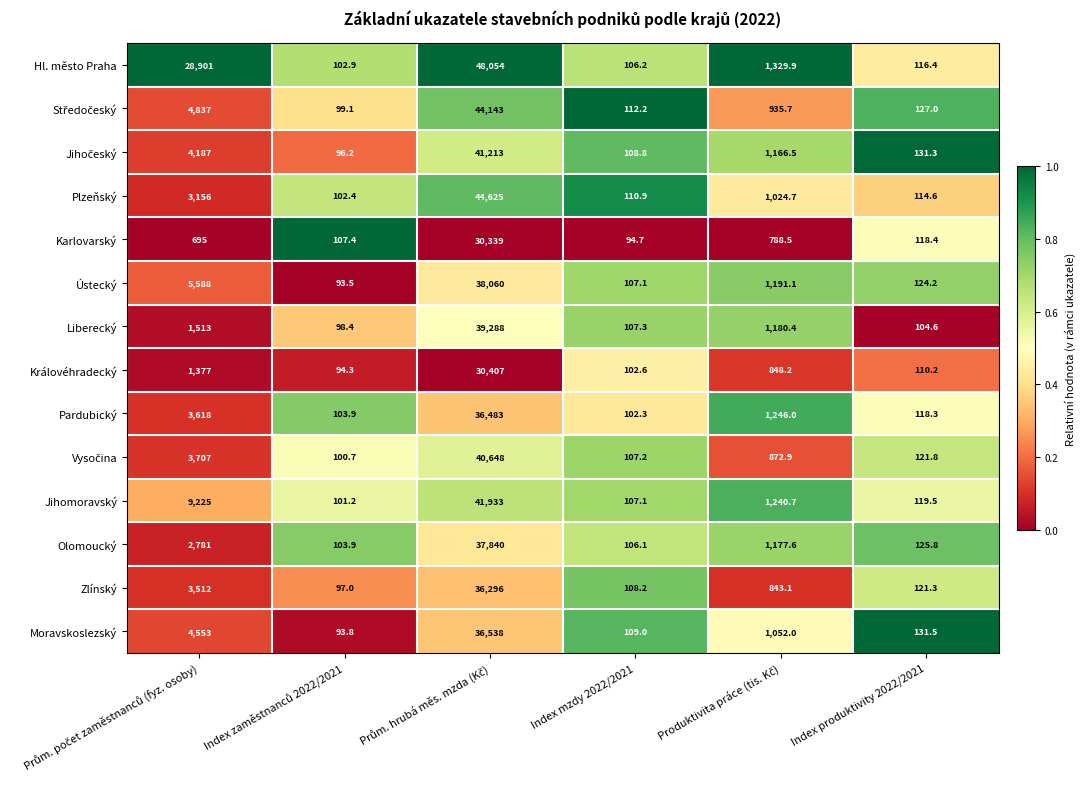

What is the difference between the maximum and minimum values in the Ústecký series?

37966.5